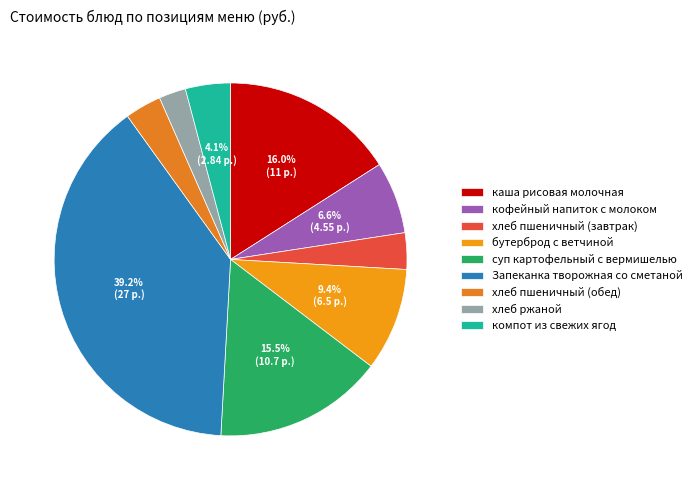

What is the change in value from каша рисовая молочная to бутерброд с ветчиной?

-4.5